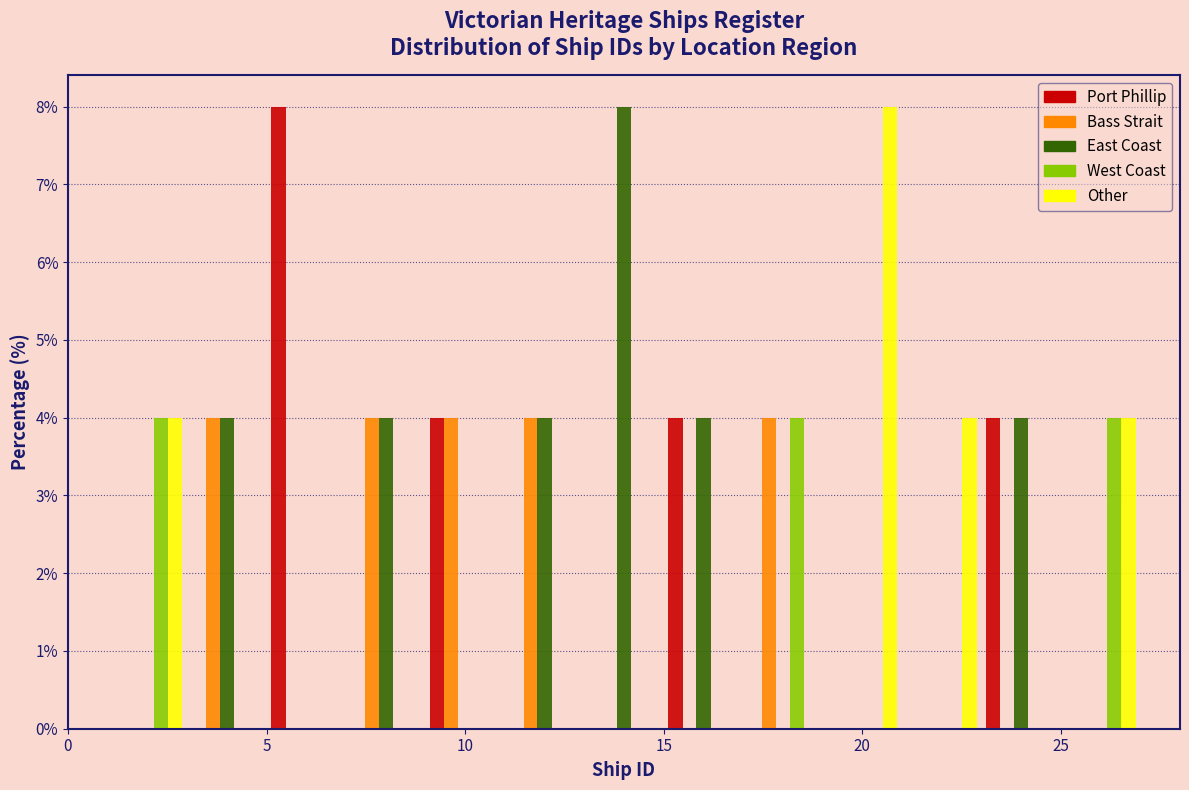

What is the height of the Bass Strait bar covering 11 to 13 on the x-axis? The values are not printed on the chart, so give them approximately, as read against the axis.

4